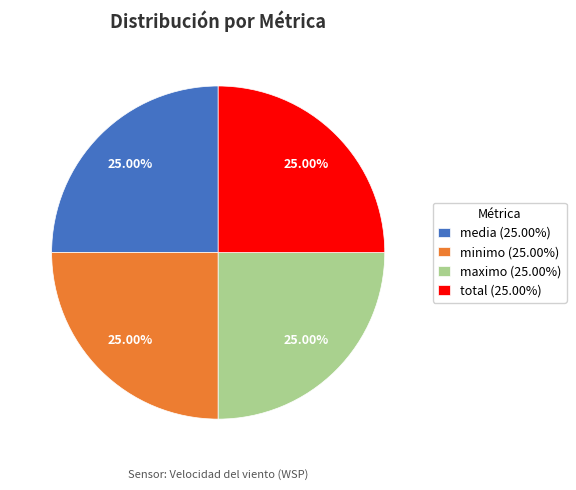

Does maximo (25.00%) account for over 50% of the chart?

No